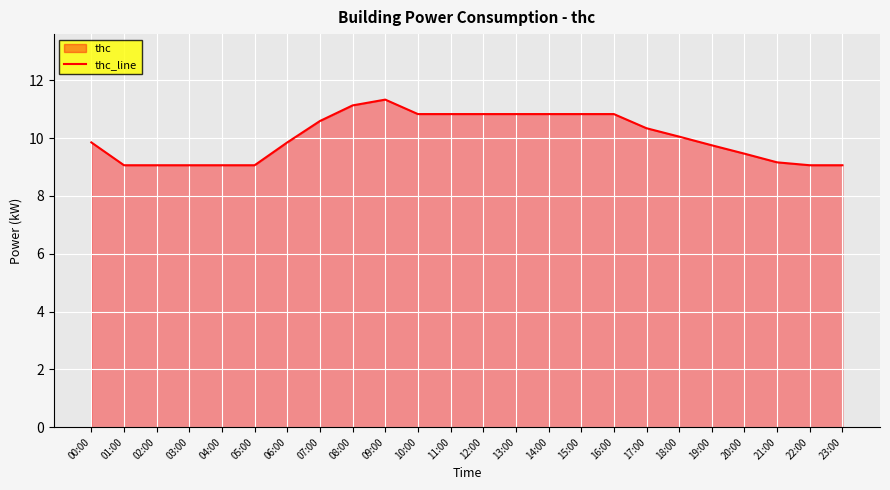

What is the difference between the maximum and second lowest values?

2.3